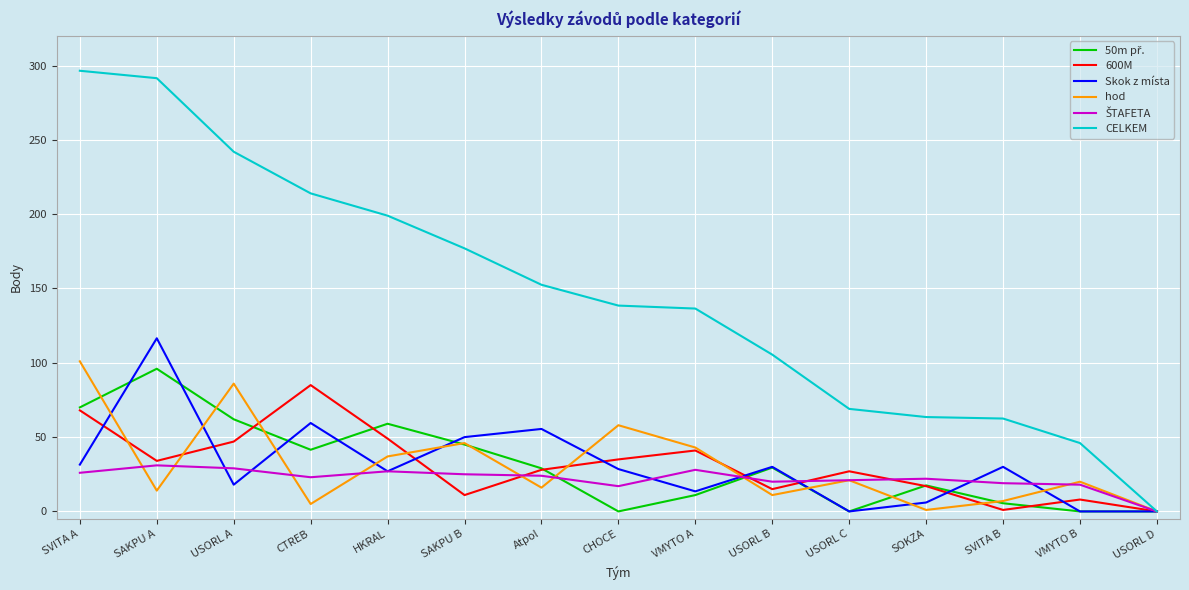

In hod, how many points are higher than both neighbors (excluding endpoints)?

5